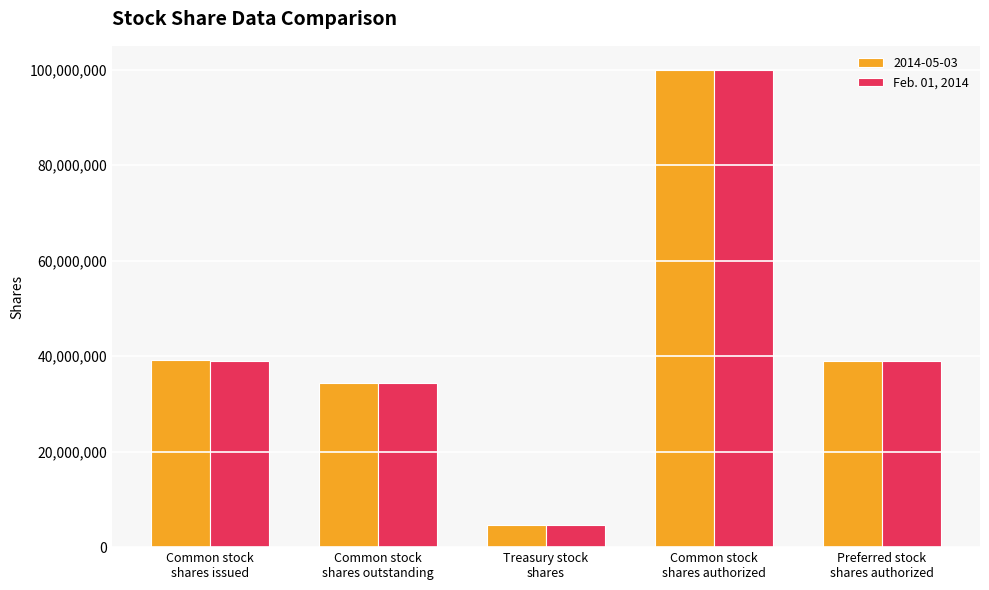

What is the difference between the maximum and minimum values in the 2014-05-03 series?

95340857